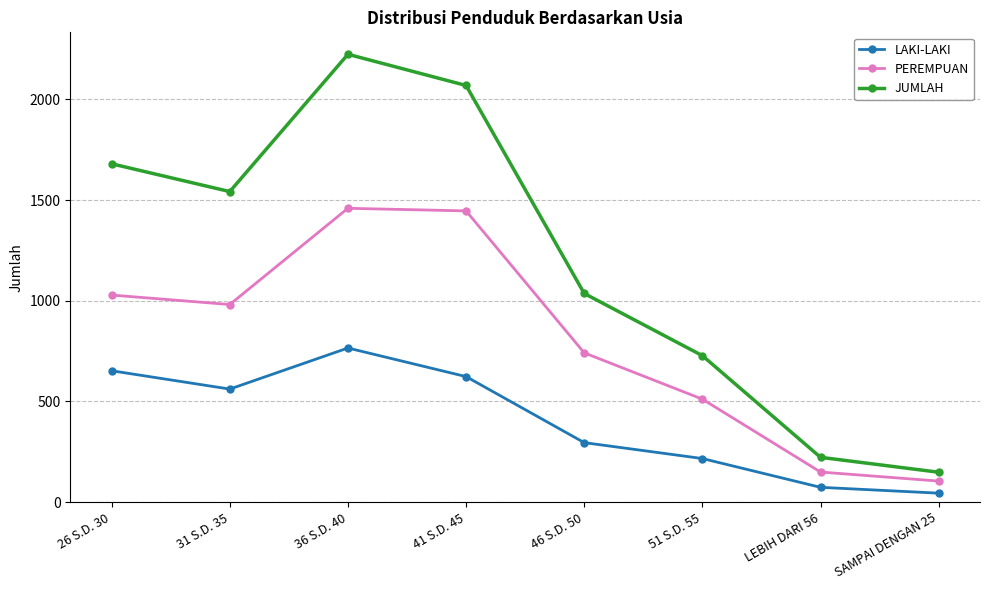

What is the difference between the LAKI-LAKI values at LEBIH DARI 56 and 31 S.D. 35?

488